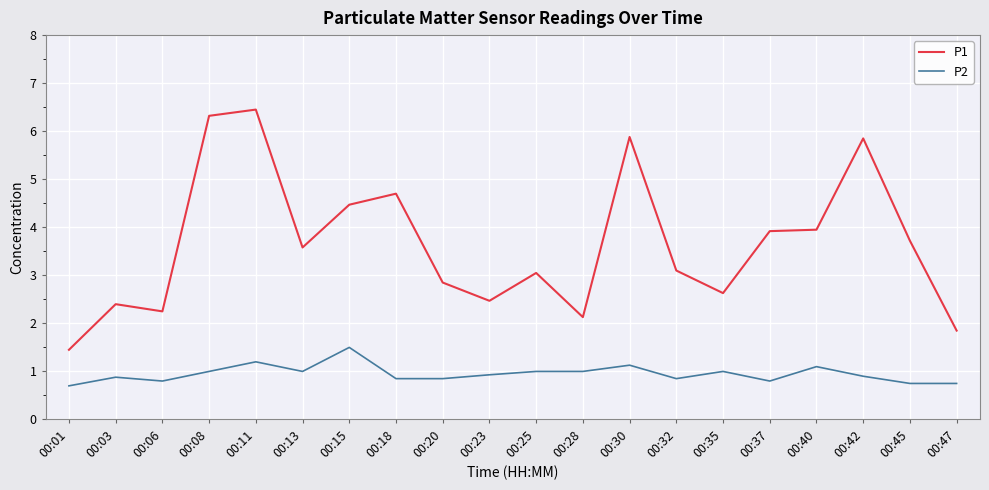

What is the approximate value of P2 at 00:08?

1.0